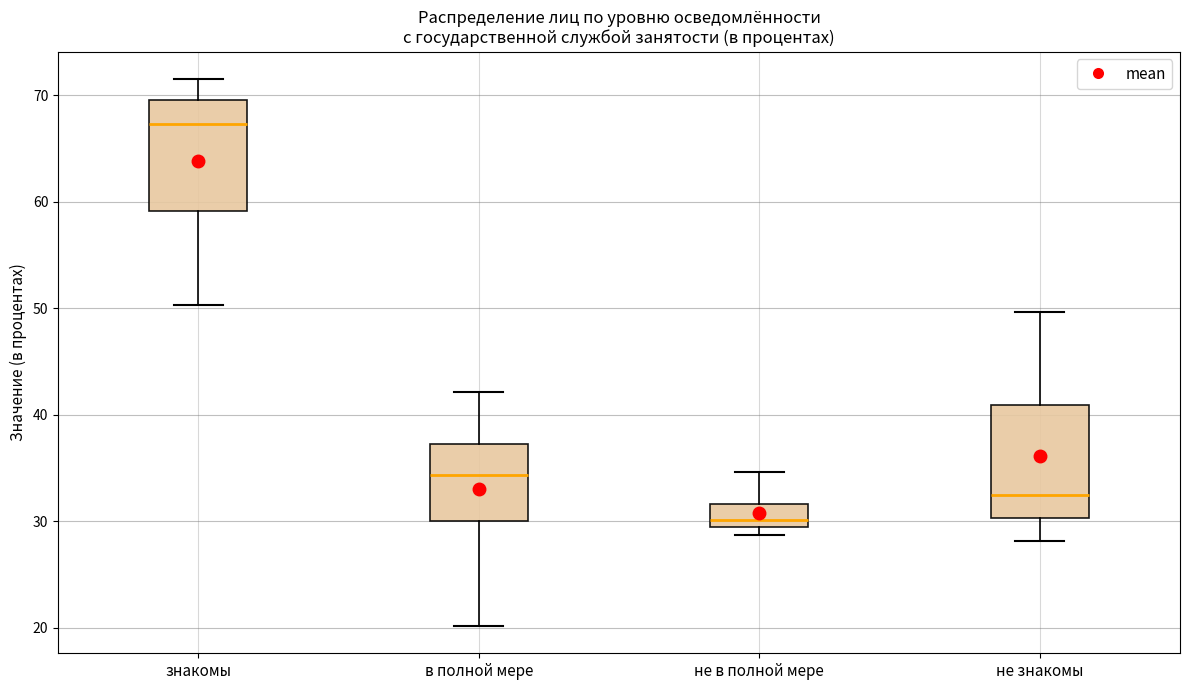

Reading left to right, transcribe this box plot: for each box, give where its median line is, the range the box spans, and where its two whiskers end, as read against the y-axis. The values are not printed on the chart, so give them approximately, as read against the axis.

знакомы: median 67, box 59 to 70, whiskers 50 to 72
в полной мере: median 34, box 30 to 37, whiskers 20 to 42
не в полной мере: median 30, box 29 to 32, whiskers 29 (just below the box's lower edge) to 35
не знакомы: median 33, box 30 to 41, whiskers 28 to 50